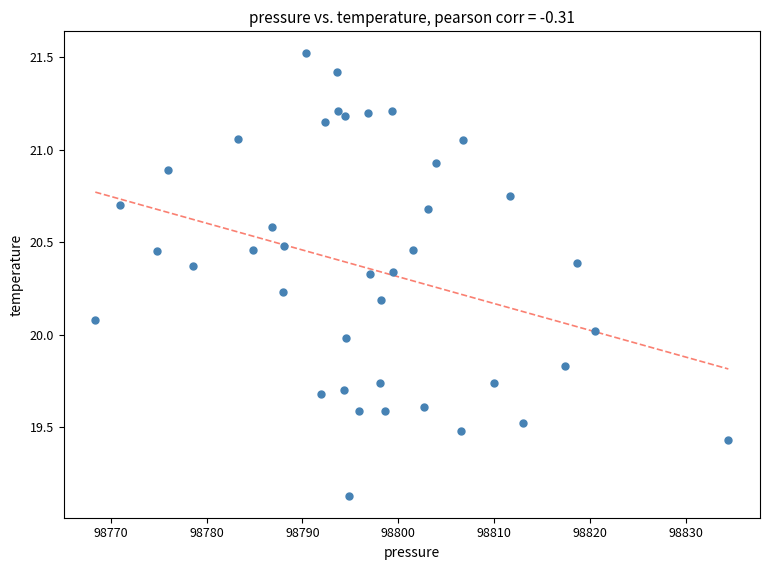

What is the range of X values (max minus min)?

66.1